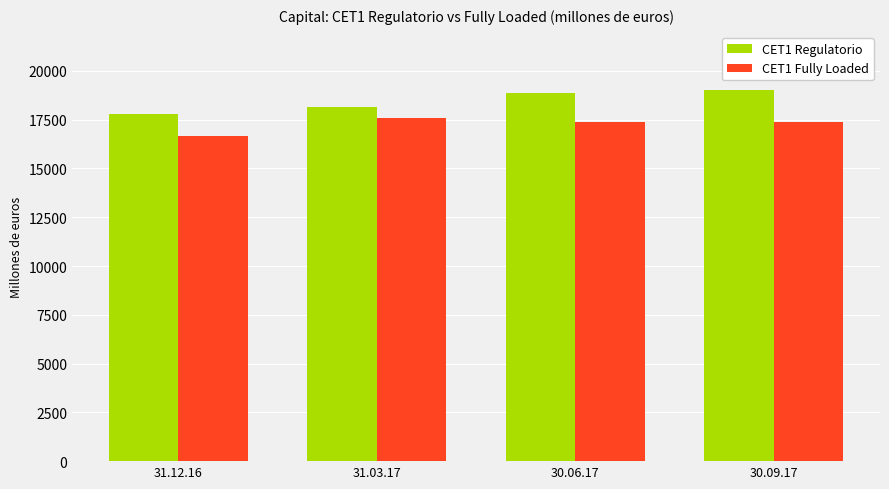

What is the difference between the CET1 Regulatorio values at 30.09.17 and 31.12.16?

1215.0